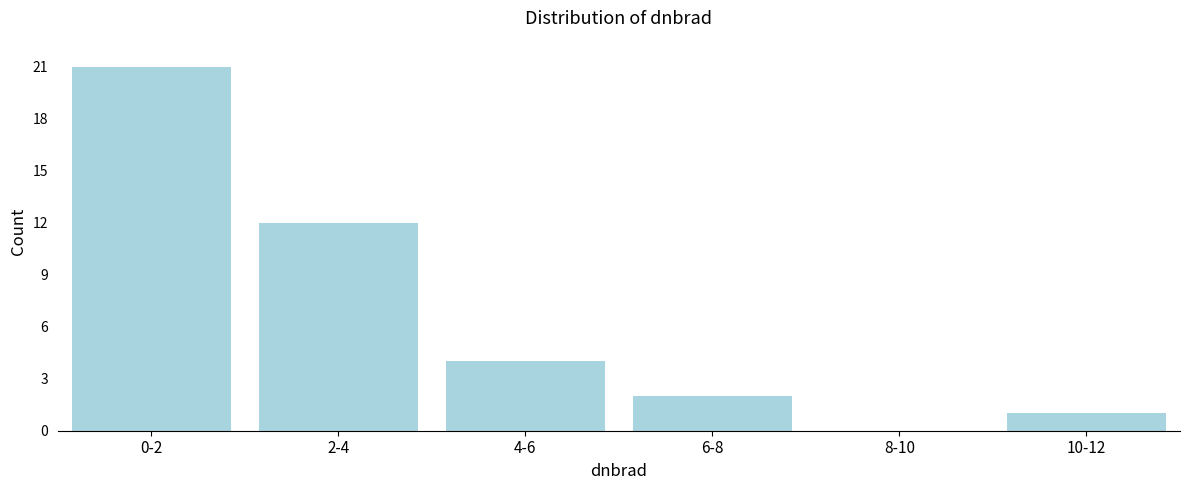

Reading left to right, extract all data points from this chart.

0-2=21	2-4=12	4-6=4	6-8=2	8-10=0	10-12=1